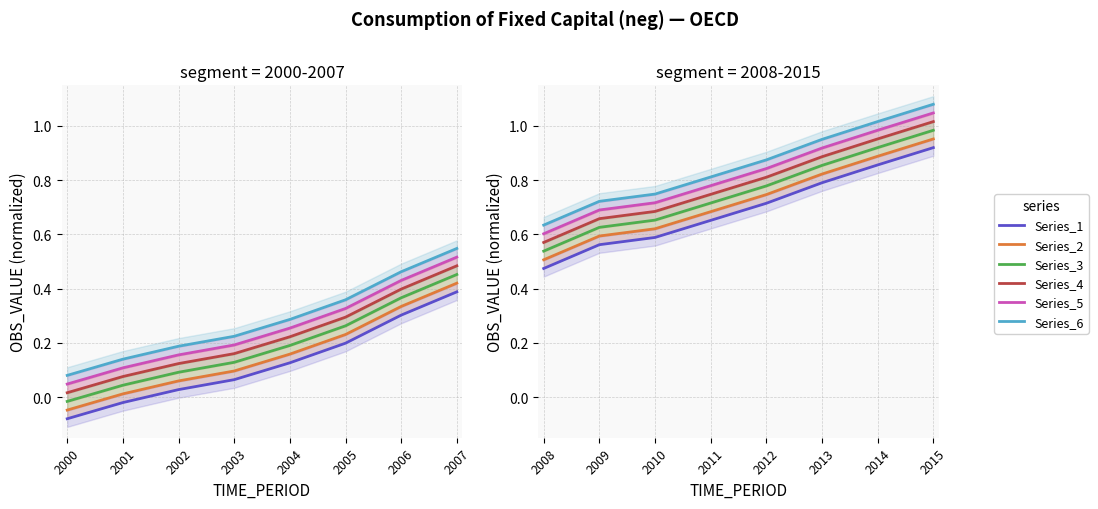

Rank the series by their maximum value, from lowest to highest.

Series_1, Series_2, Series_3, Series_4, Series_5, Series_6